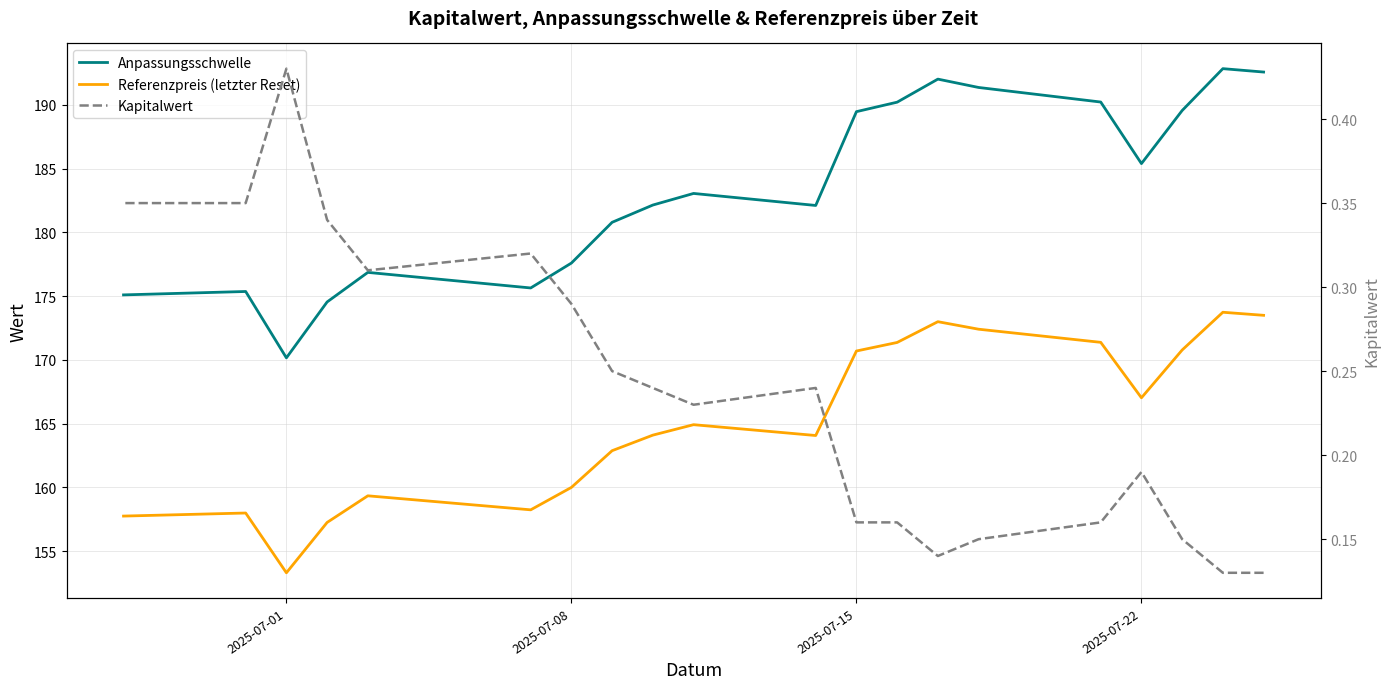

What is the highest value of the Anpassungsschwelle series?

192.9